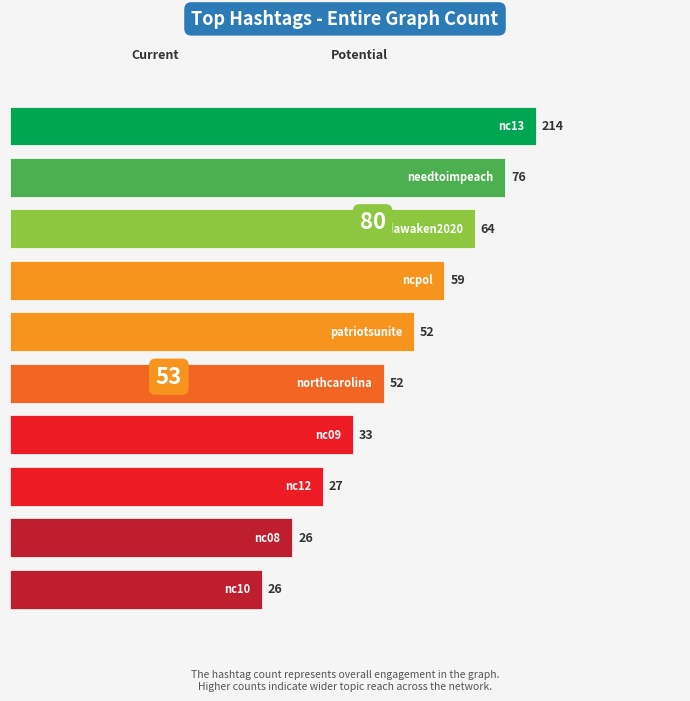

How many bars are there in total?

10